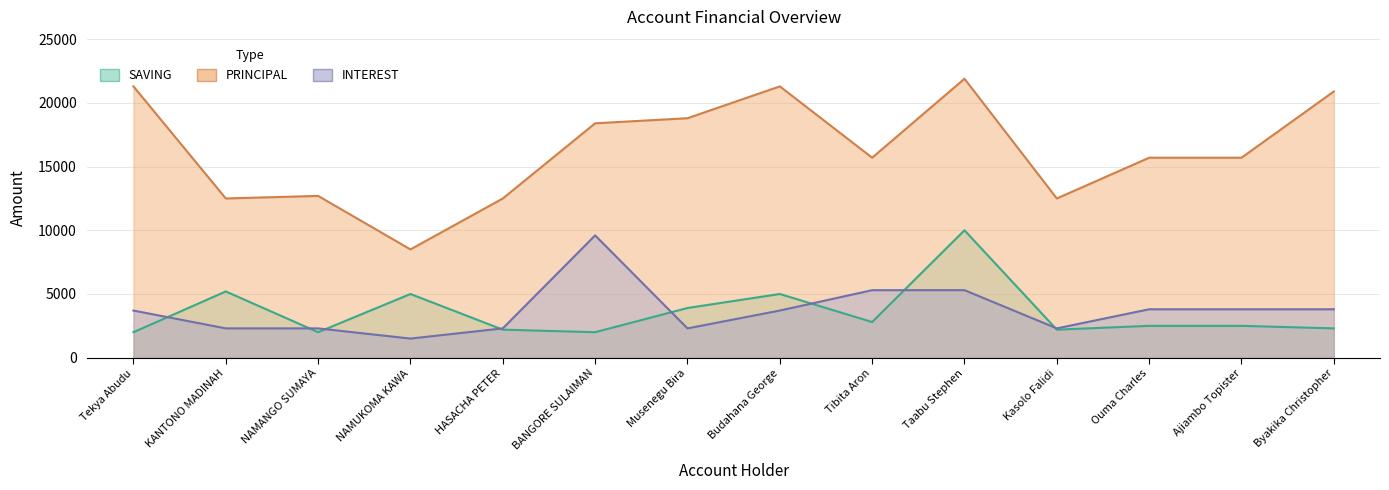

Between KANTONO MADINAH and Ajiambo Topister, which series saw the biggest shift?

PRINCIPAL